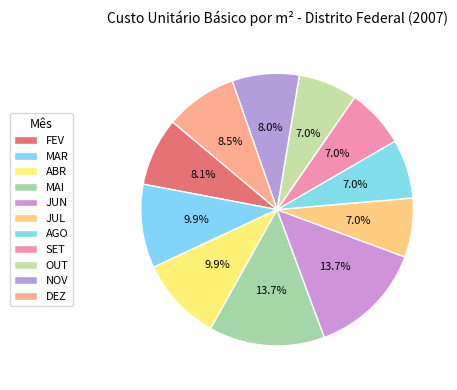

Rank the categories by value from lowest to highest.

JUL, AGO, SET, OUT, NOV, FEV, DEZ, MAR, ABR, JUN, MAI